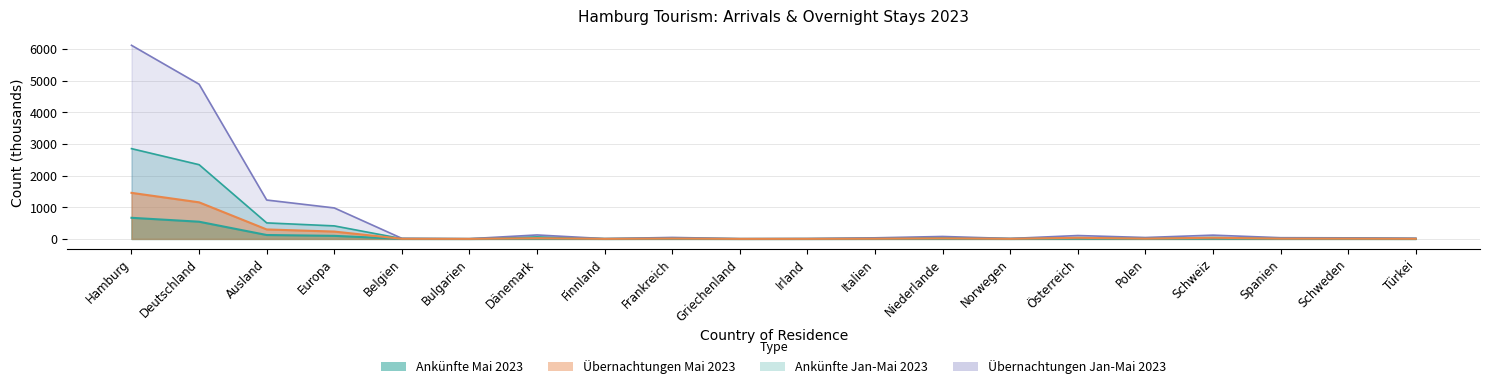

What is the difference between the maximum and minimum values in the Übernachtungen Jan-Mai 2023 series?

6106.0